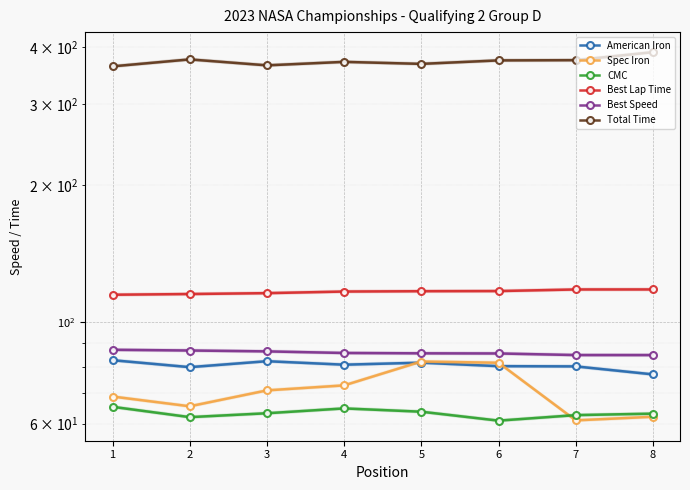

The value of Spec Iron at 4 is 129.6. True or false?

False